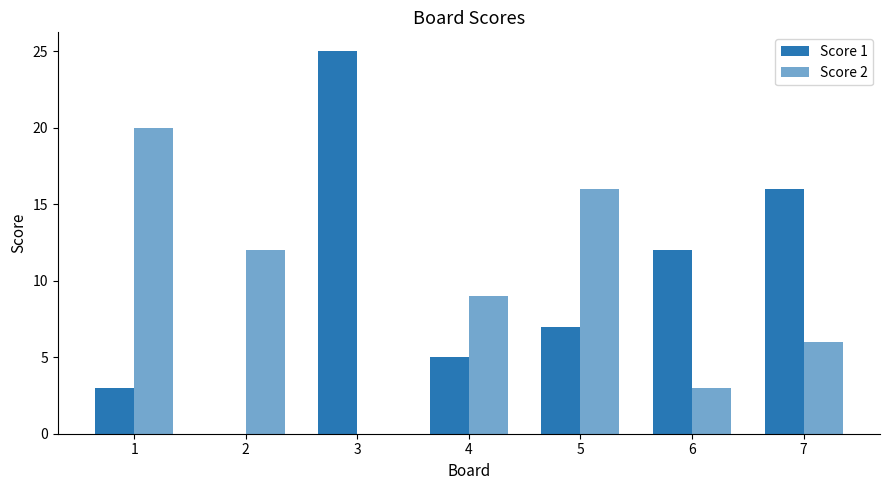

How many values in Score 2 are above zero?

6